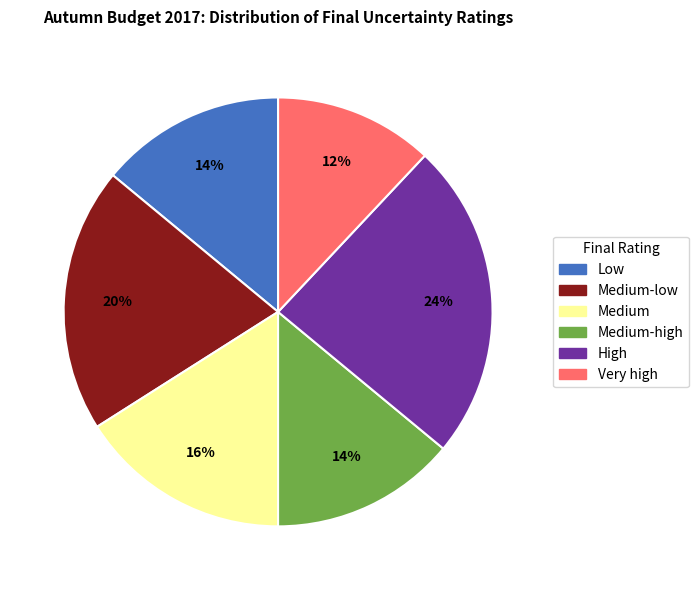

Count the number of slices in the pie.

6